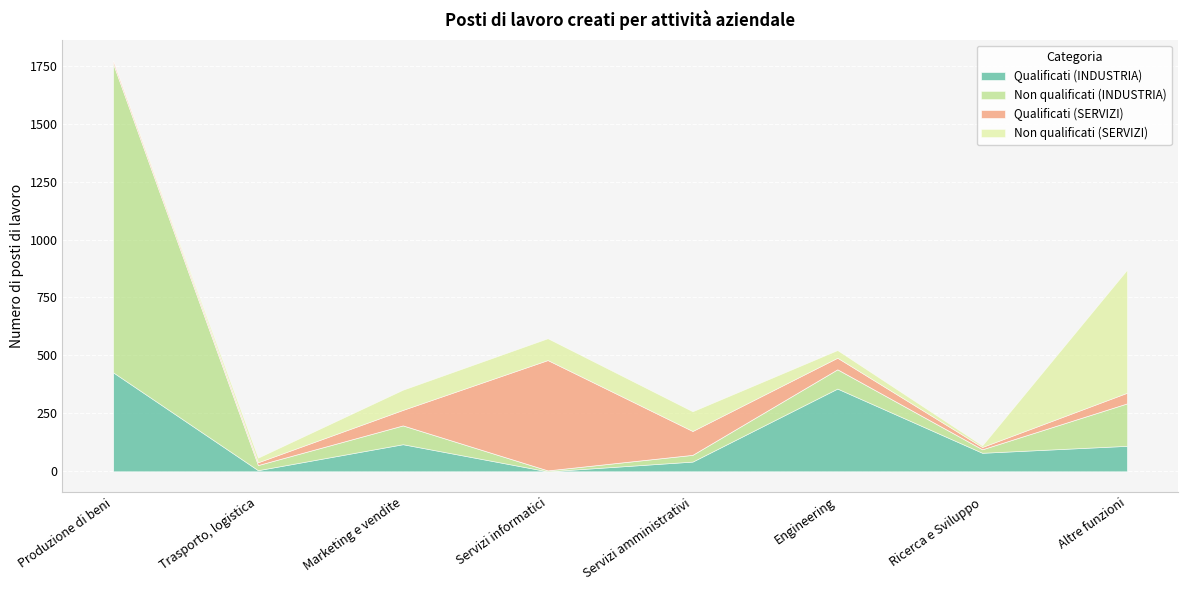

How many categories are shown in the chart?

8